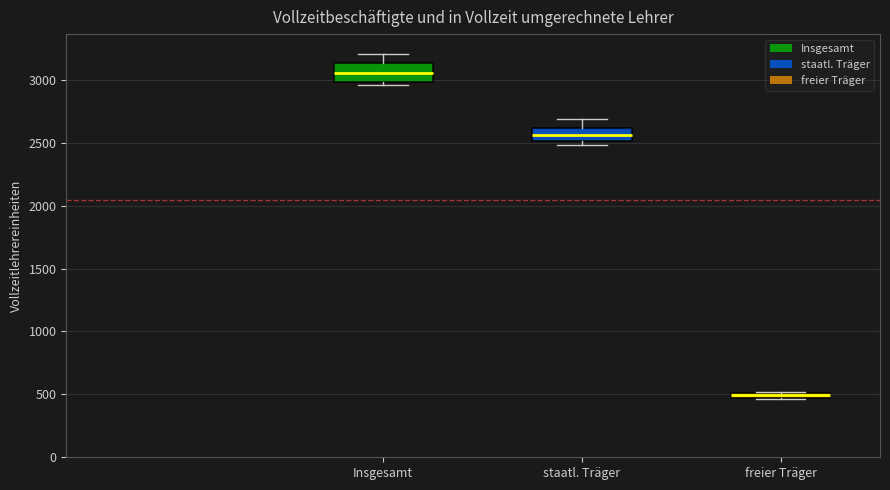

Where is the lower edge of the box for Insgesamt on the y-axis? The values are not printed on the chart, so give them approximately, as read against the axis.

3000